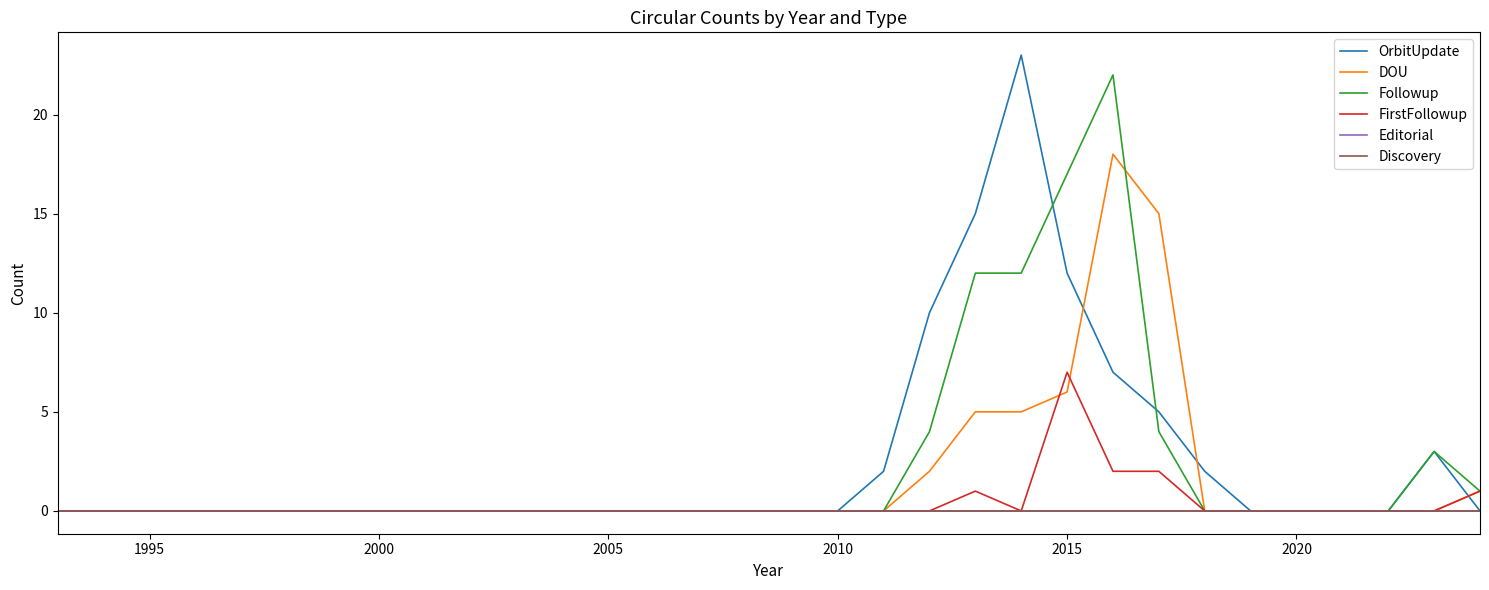

Which series has the widest spread of values?

OrbitUpdate